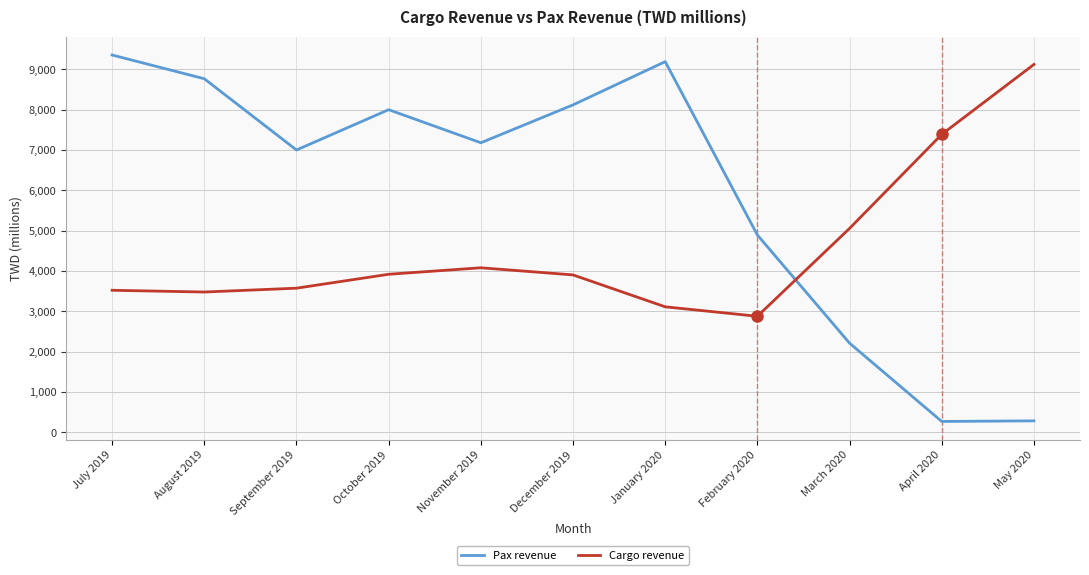

List the series in order of their overall mean, lowest first.

Cargo revenue, Pax revenue